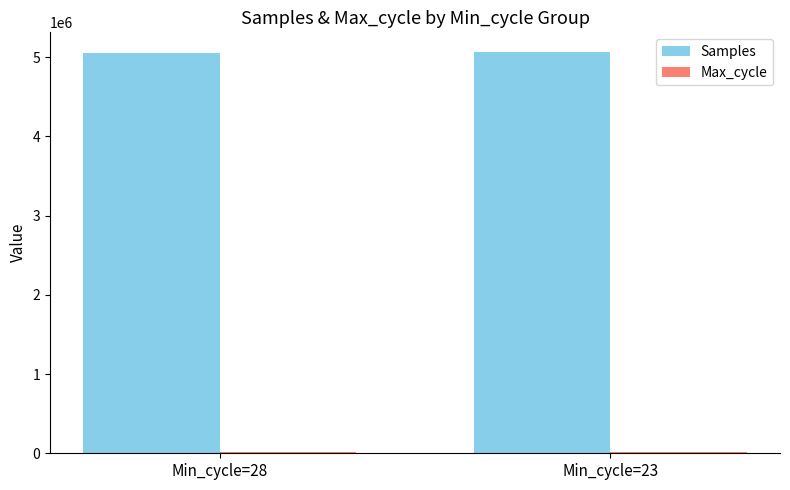

Which series has the largest total across all categories?

Samples